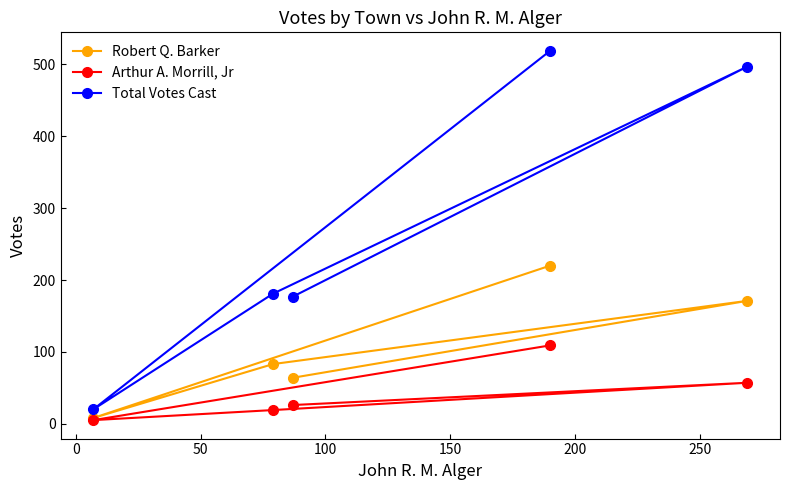

Which series has the largest total across all categories?

Total Votes Cast